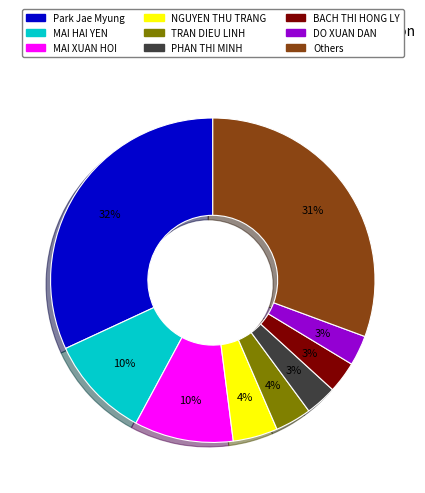

Is there a majority slice in this chart?

No